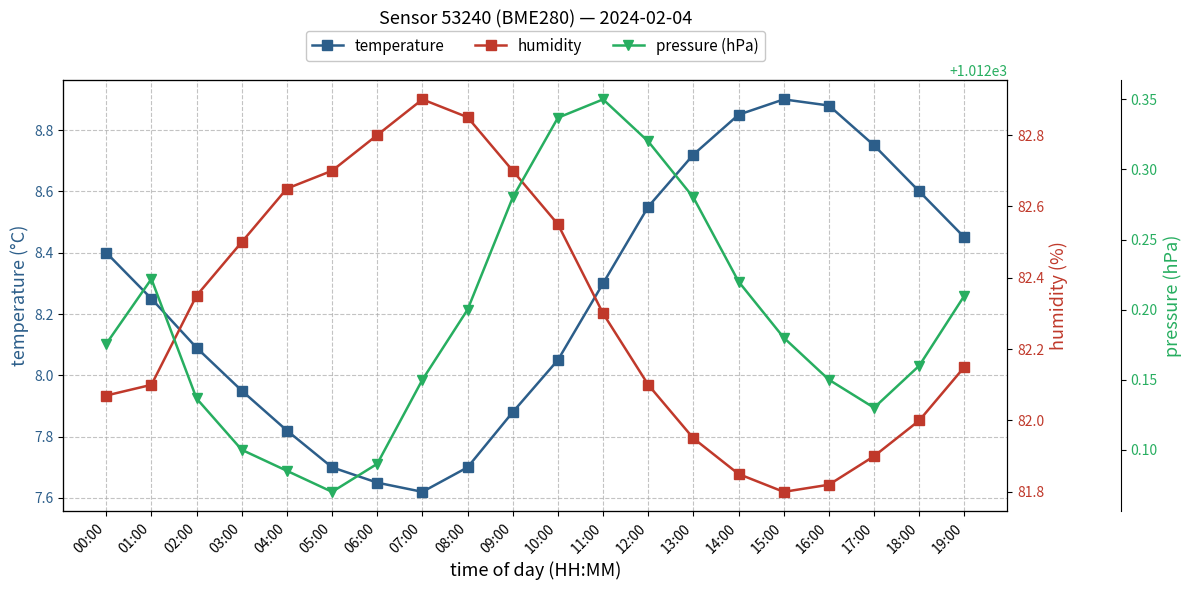

How many data points in temperature are less than 8?

7